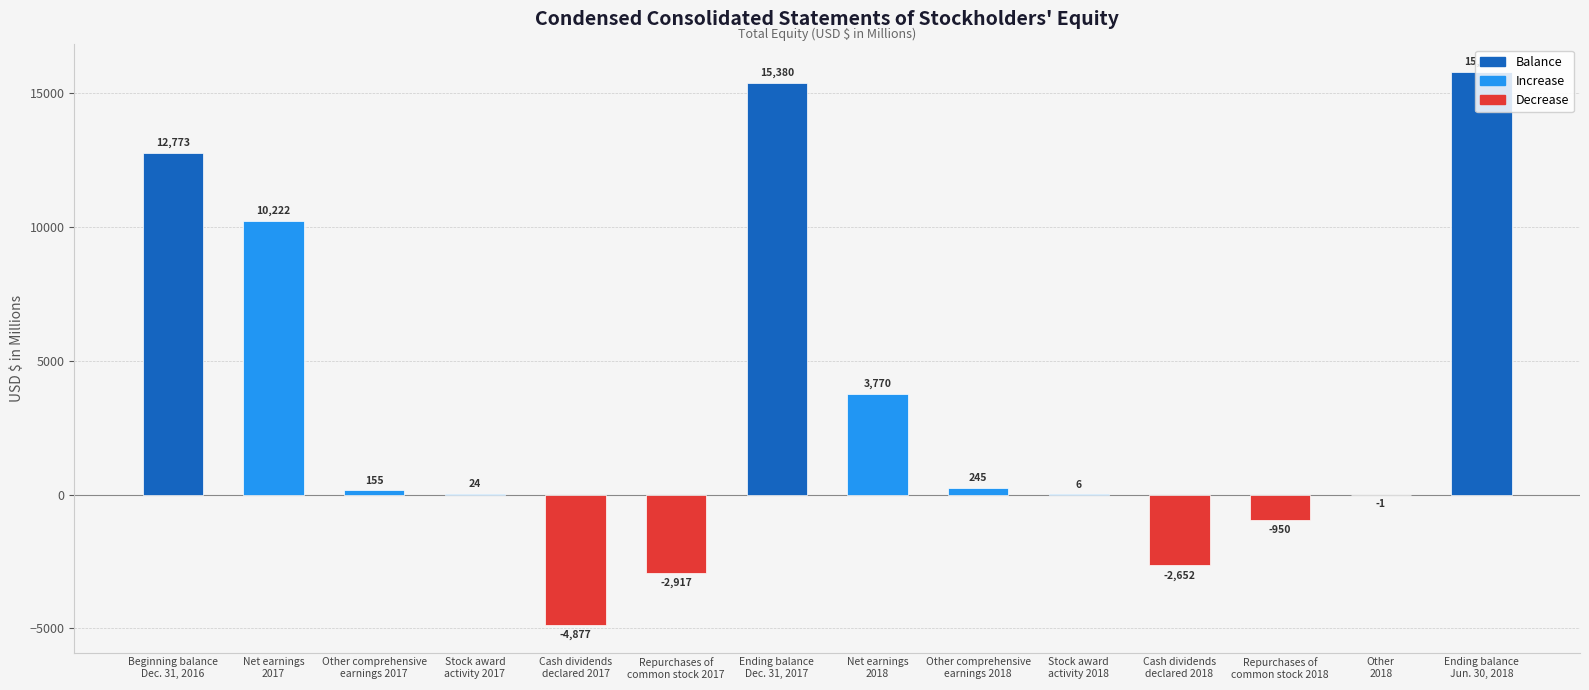

Reading left to right, extract all data points from this chart.

Beginning balance
Dec. 31, 2016=12773	Net earnings
2017=10222	Other comprehensive
earnings 2017=155	Stock award
activity 2017=24	Cash dividends
declared 2017=-4877	Repurchases of
common stock 2017=-2917	Ending balance
Dec. 31, 2017=15380	Net earnings
2018=3770	Other comprehensive
earnings 2018=245	Stock award
activity 2018=6	Cash dividends
declared 2018=-2652	Repurchases of
common stock 2018=-950	Other
2018=-1	Ending balance
Jun. 30, 2018=15798